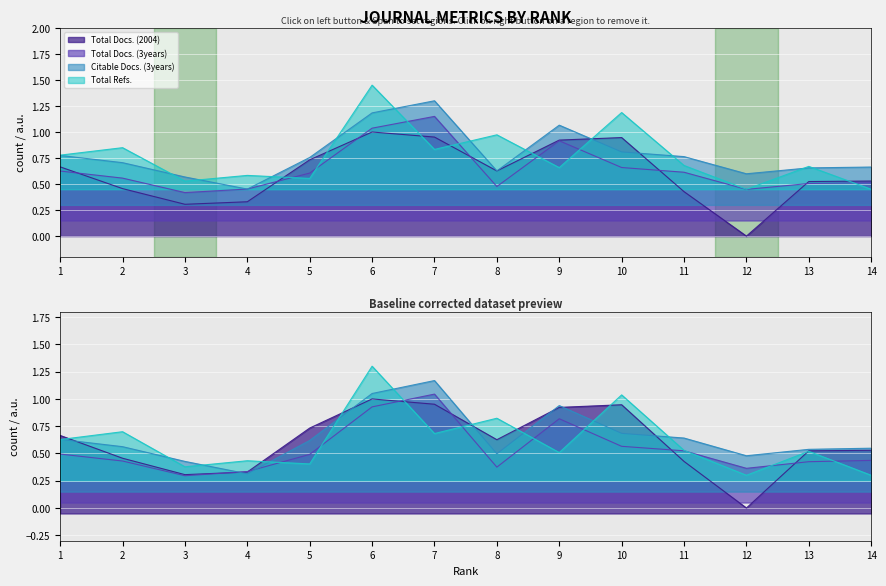

What are all the series names shown in the legend?

Total Docs. (2004), Total Docs. (3years), Citable Docs. (3years), Total Refs.